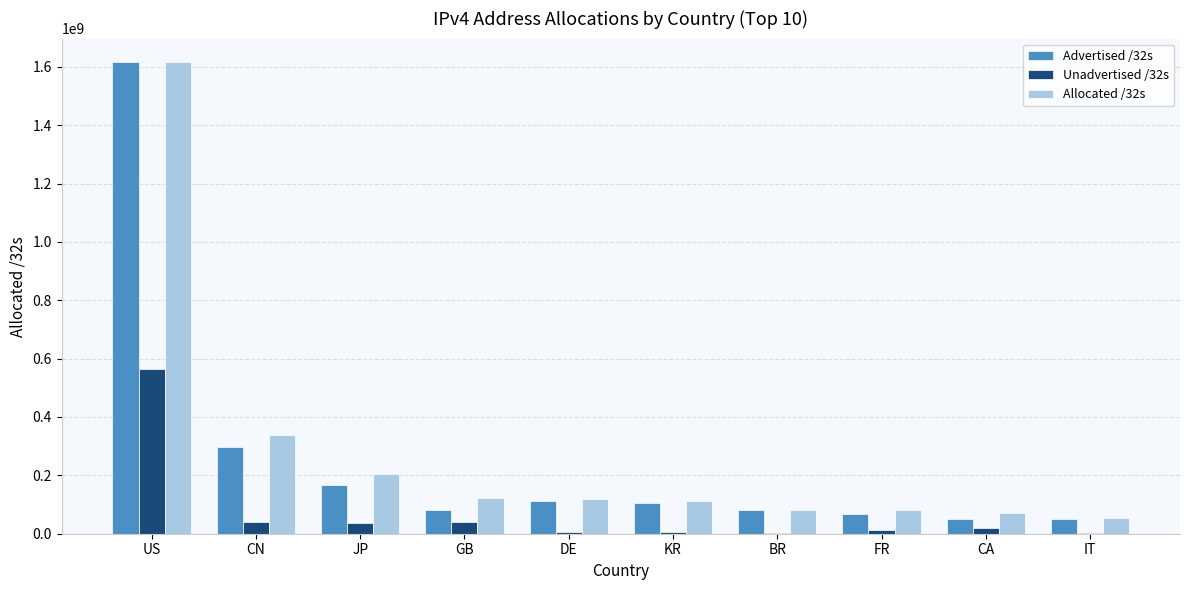

At which category is the sum across all series the highest?

US